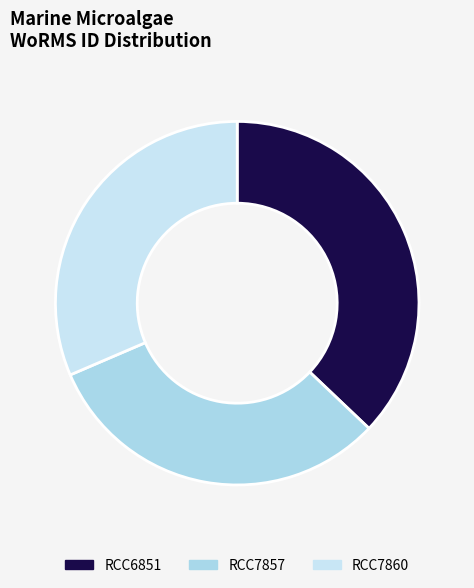

Is there any slice that represents more than half of the pie?

No